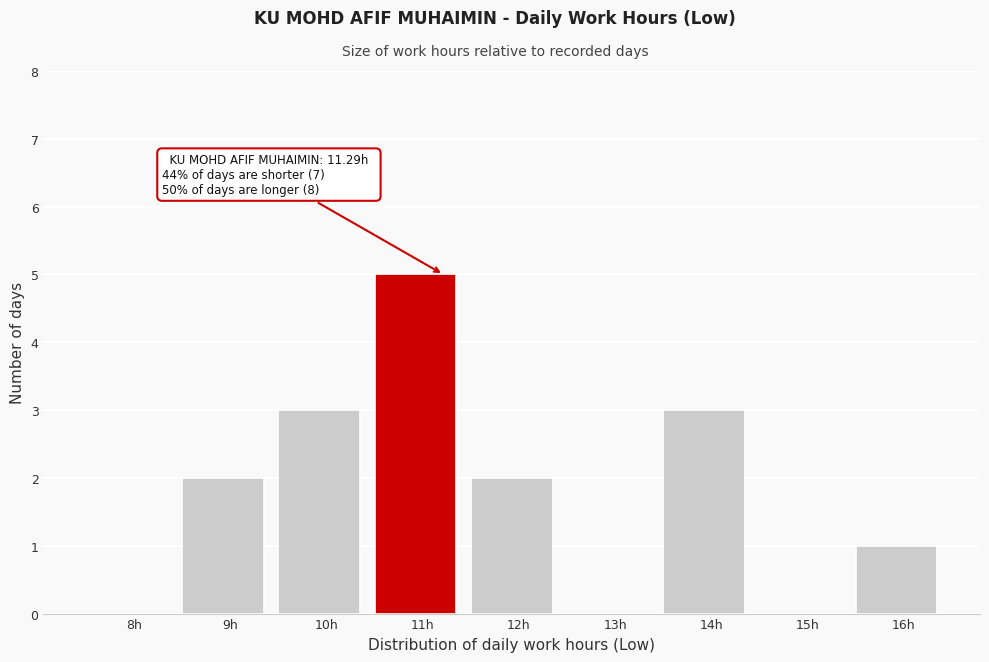

Reading left to right, list all the values displayed in this chart.

8h=0	9h=2	10h=3	11h=5	12h=2	13h=0	14h=3	15h=0	16h=1